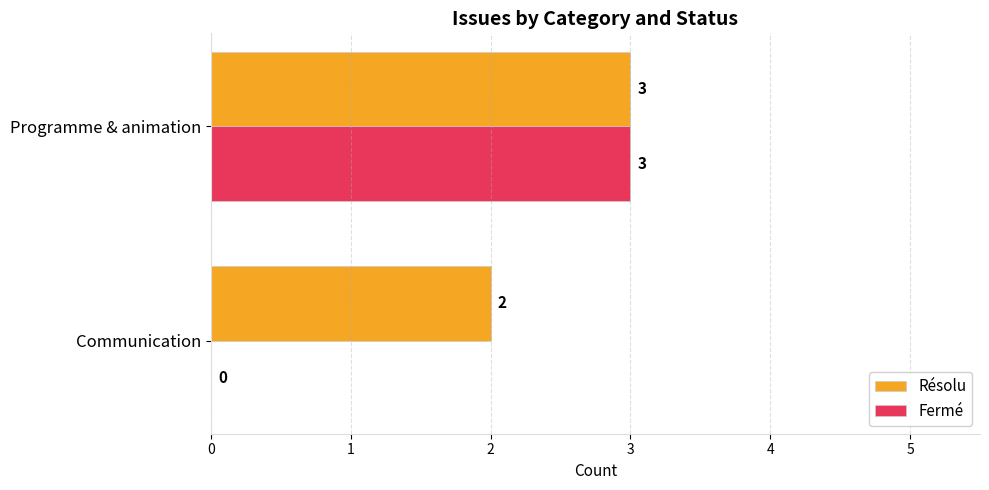

What are all the series names shown in the legend?

Résolu, Fermé